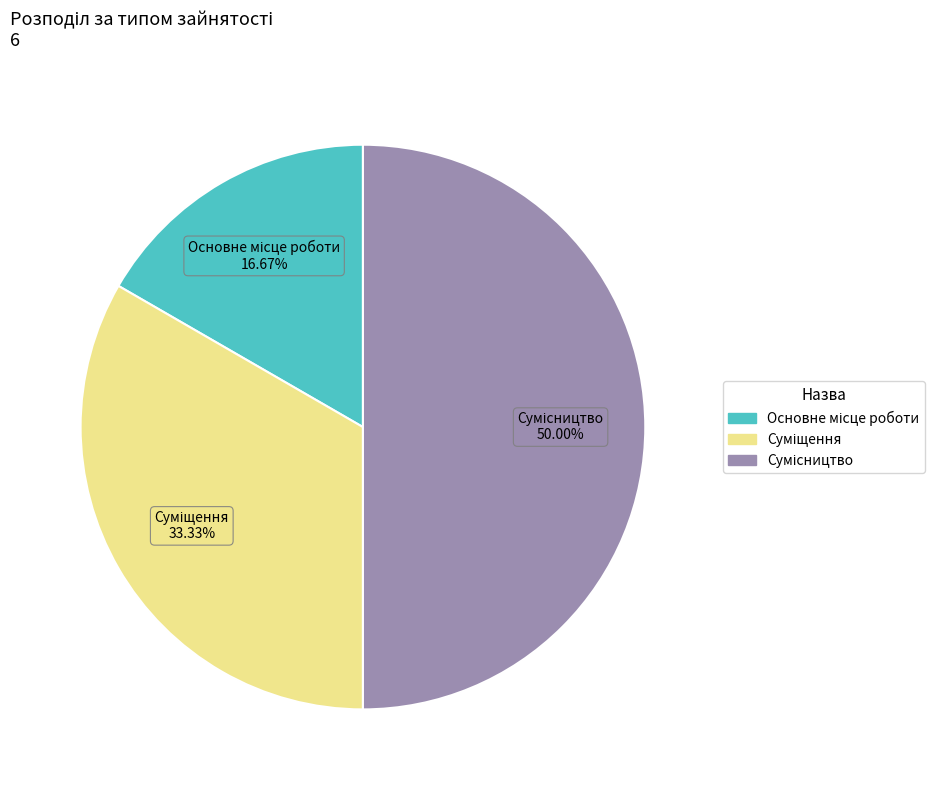

Count the number of slices in the pie.

3